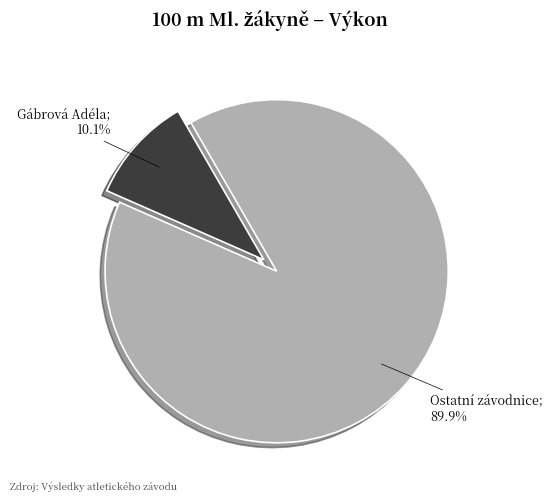

Is there a majority slice in this chart?

Yes